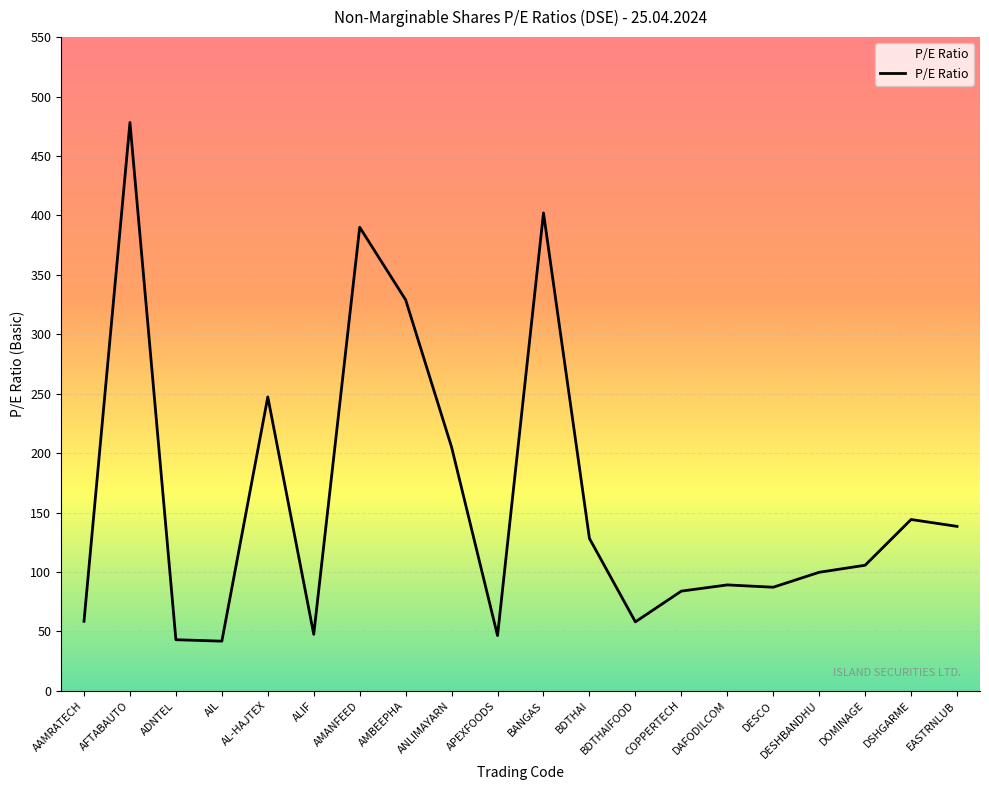

Where is the data nearest to the value 259?

AL-HAJTEX